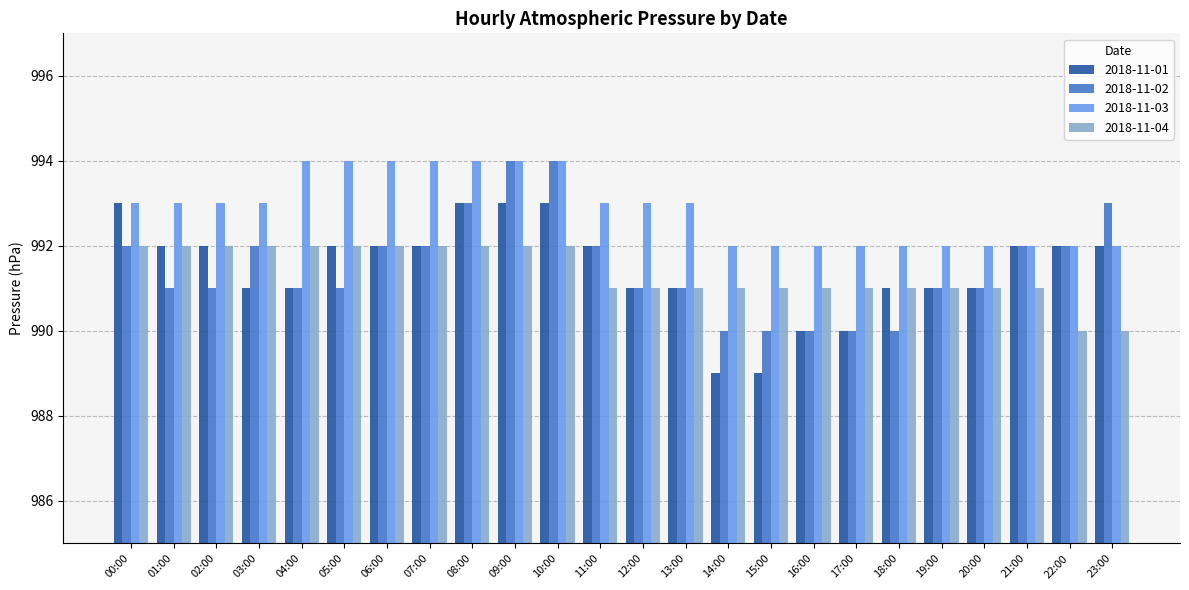

What is the label of the 10th bar from the right?

14:00